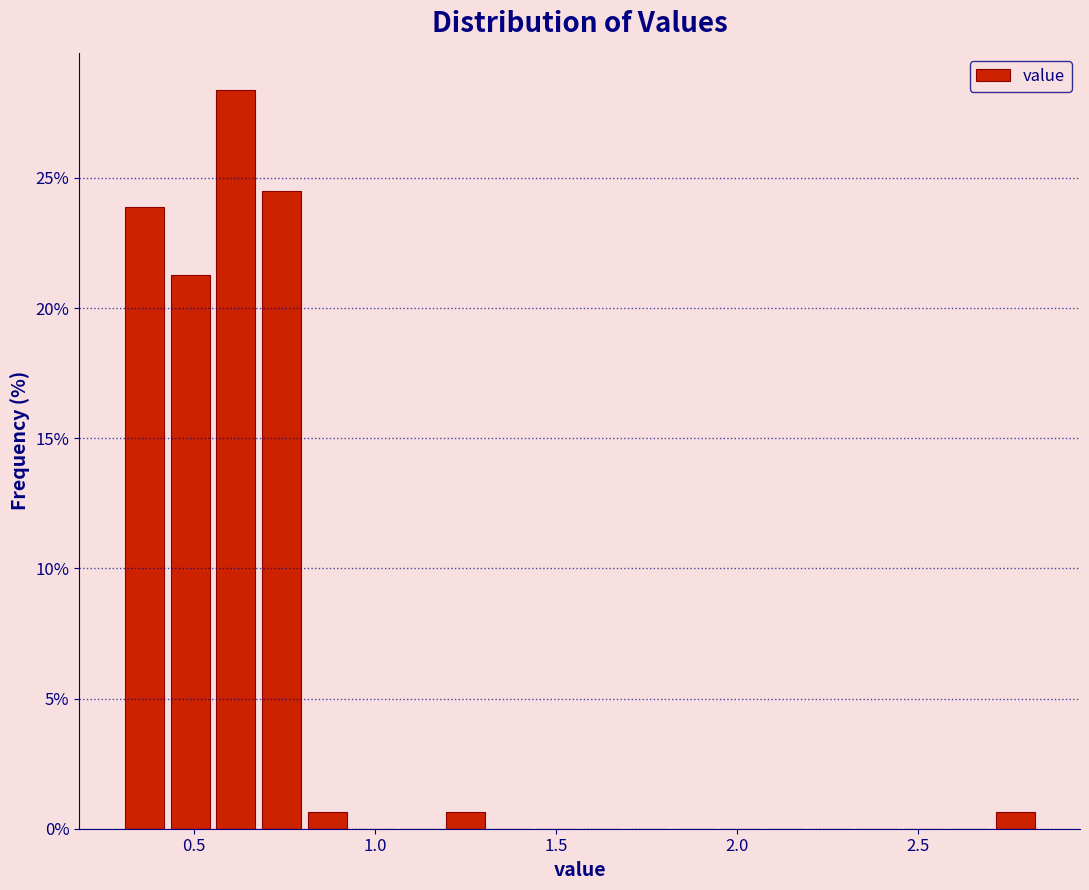

Around what value on the x-axis is the tallest bar? Give the approximate position of its centre, as read against the axis.

0.60